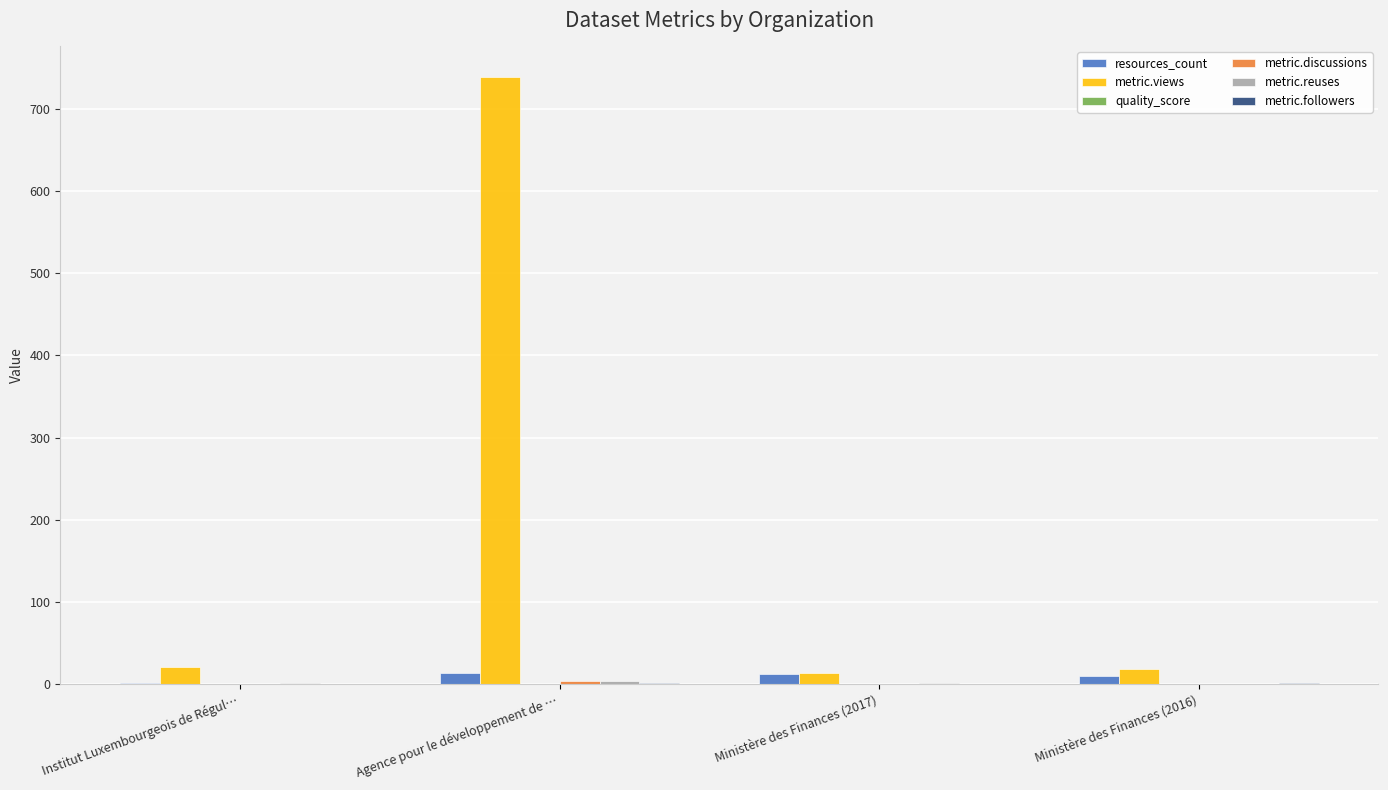

What is the maximum value shown in the chart?

739.0